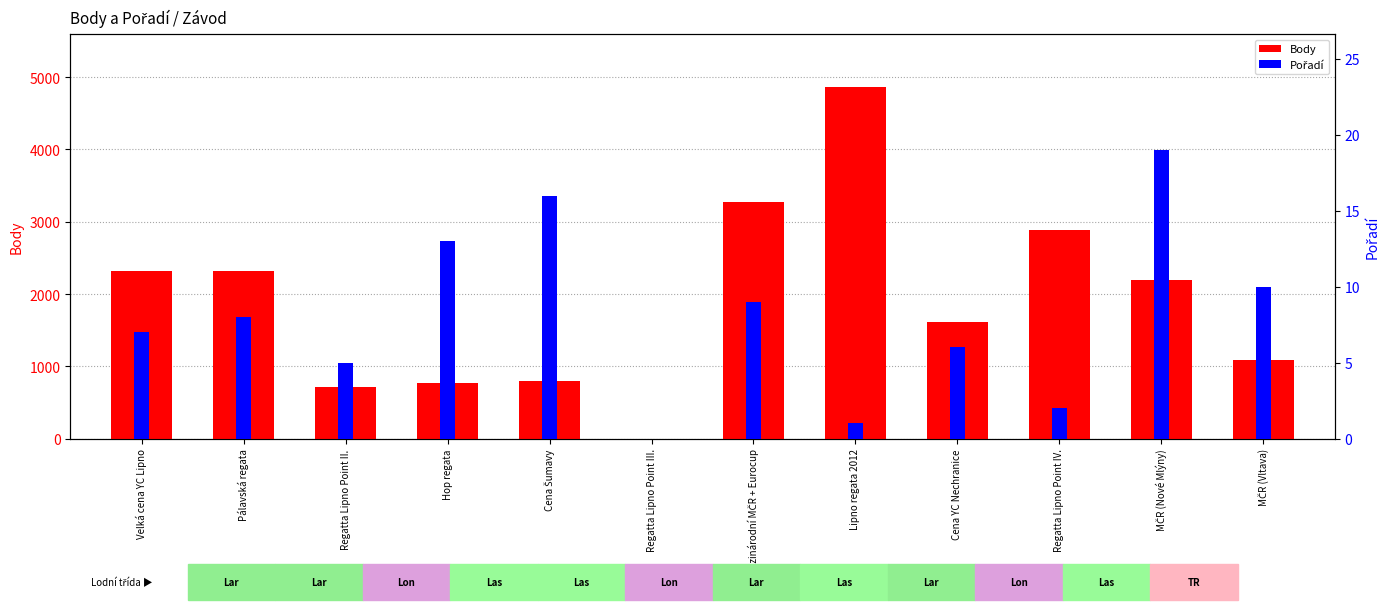

How many bars are there in total?

24